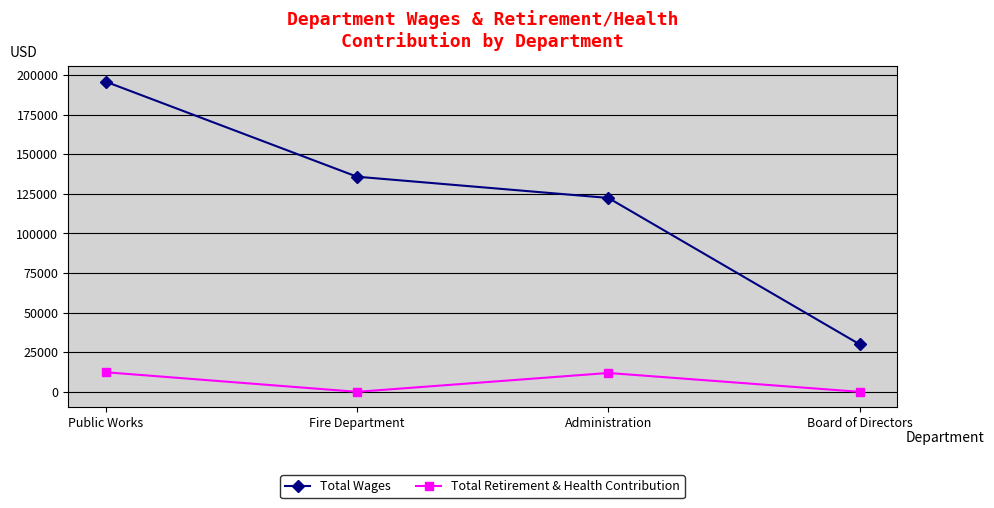

Rank the series by their maximum value, from lowest to highest.

Total Retirement & Health Contribution, Total Wages